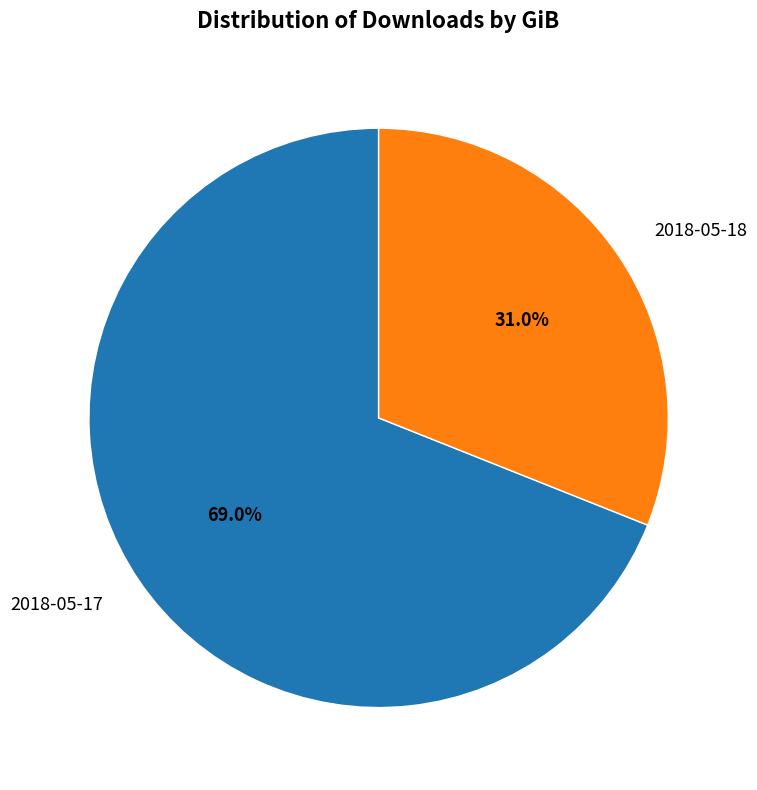

To the nearest percent, what portion does 2018-05-17 represent?

69%